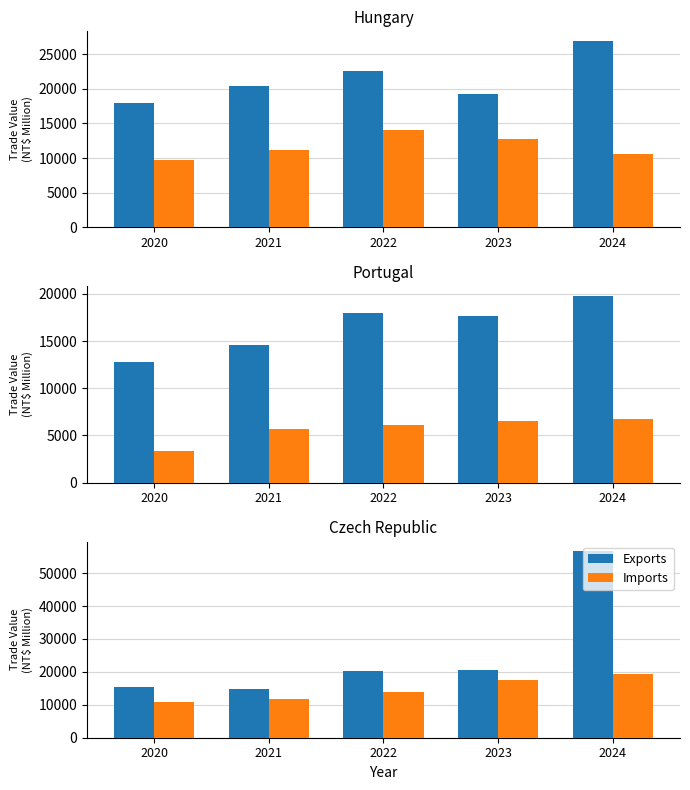

Rank the series by their maximum value, from lowest to highest.

Imports, Exports